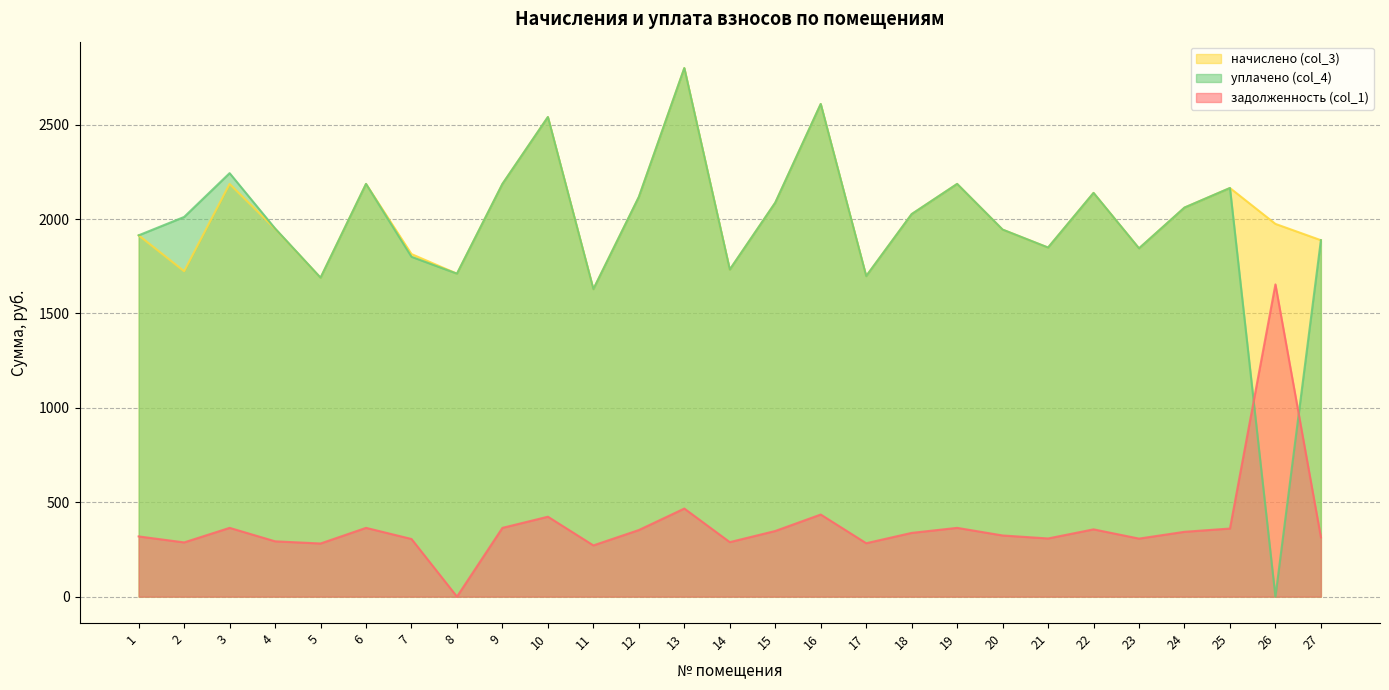

What is the average value of the уплачено (col_4) series?

1963.0